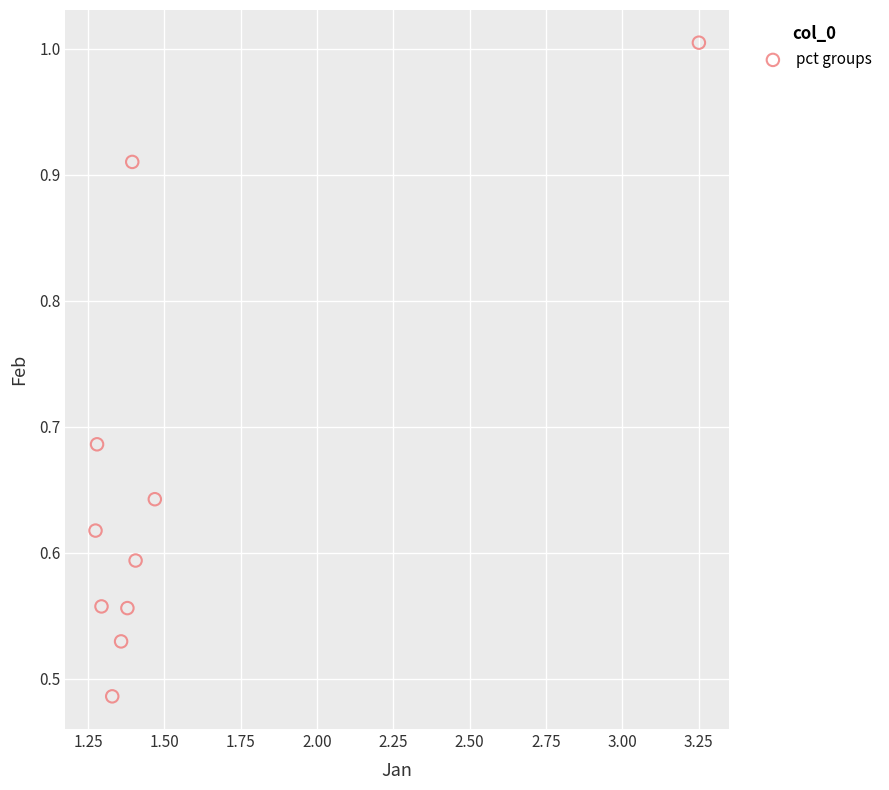

What is the range of X values (max minus min)?

2.0